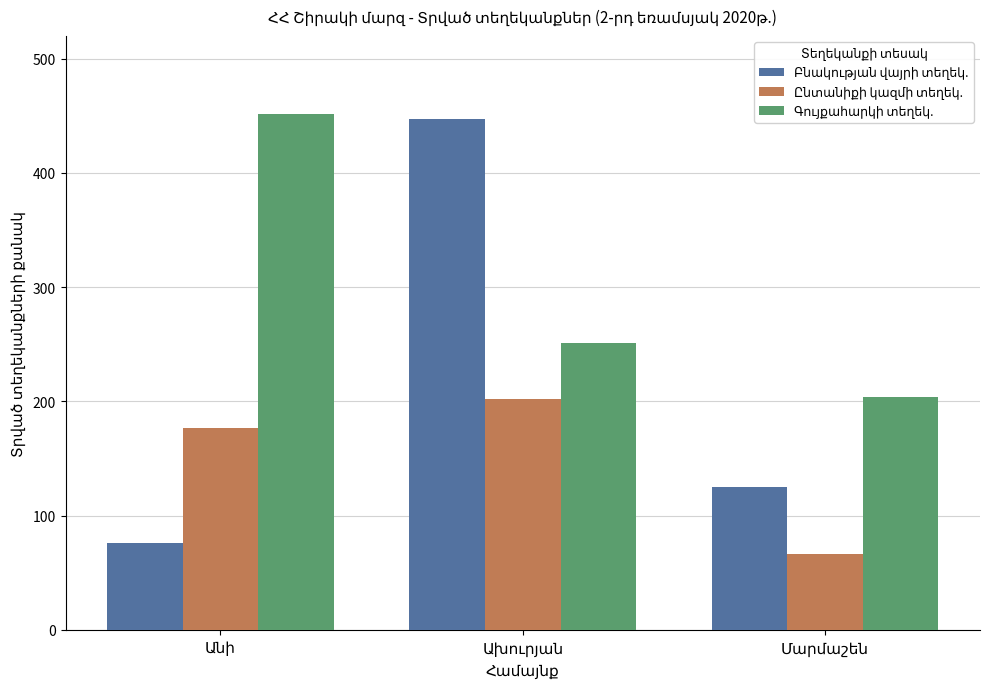

Count the number of data series in this chart.

3